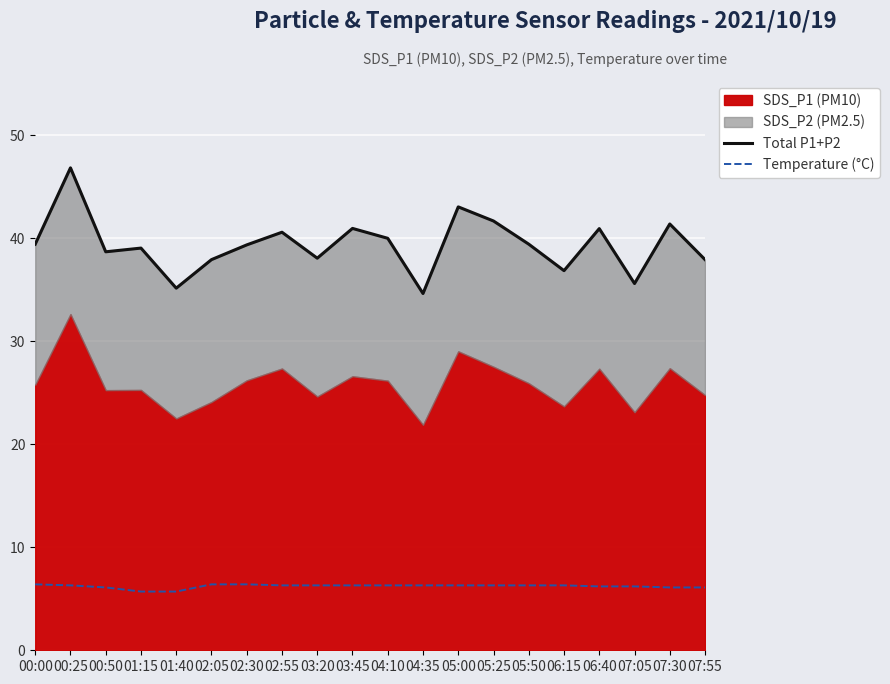

What is the difference between the maximum and minimum values in the Temperature (°C) series?

0.7